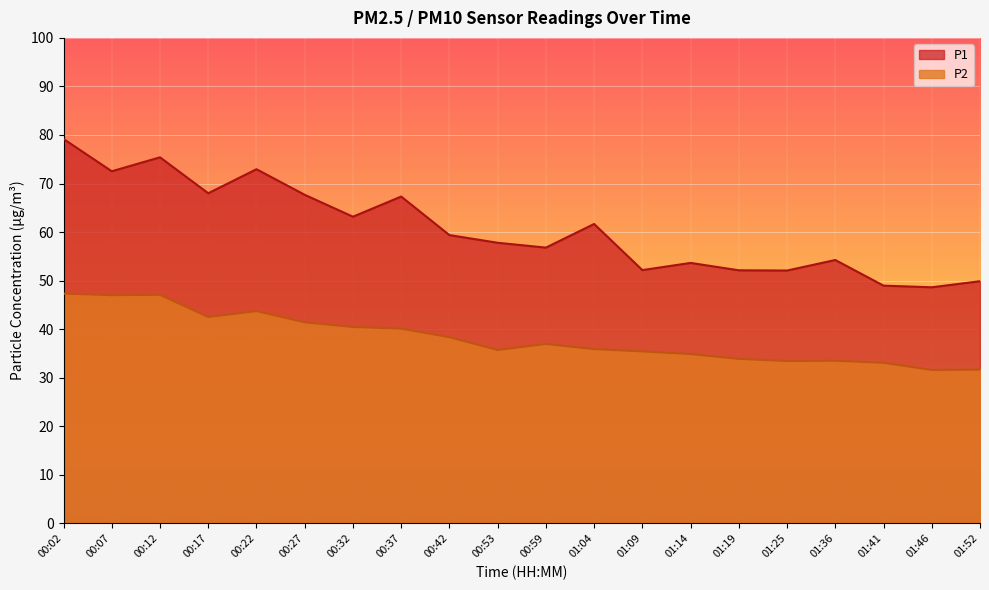

In P2, how many points are lower than both neighbors (excluding endpoints)?

5